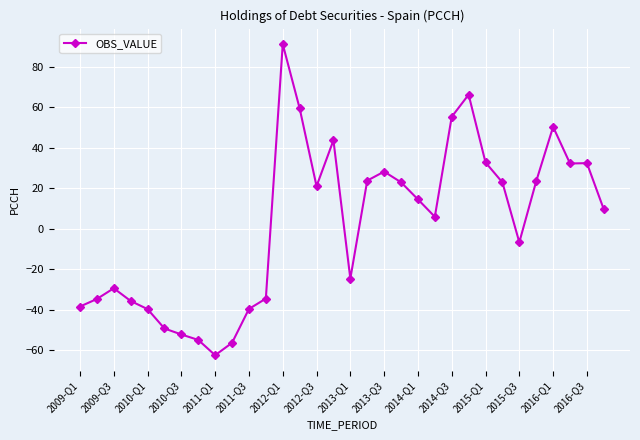

How many positive values are there?

18